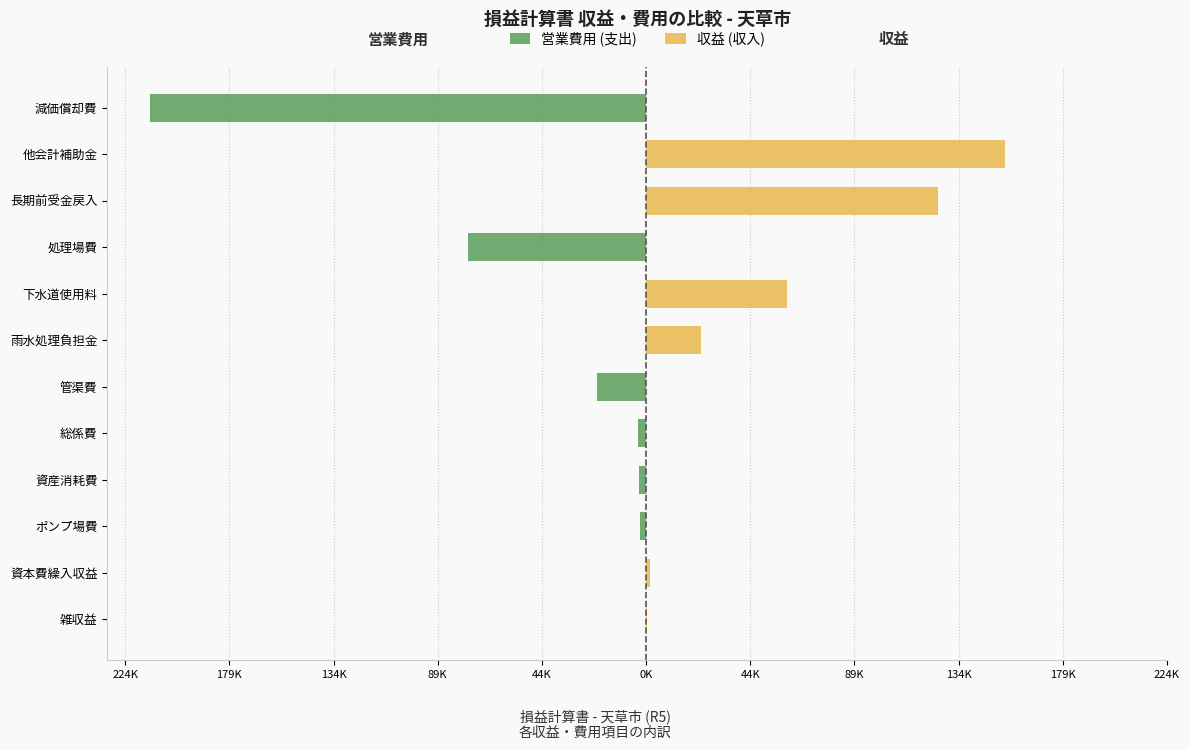

How many data points in 収益 (収入) are above 212?

5